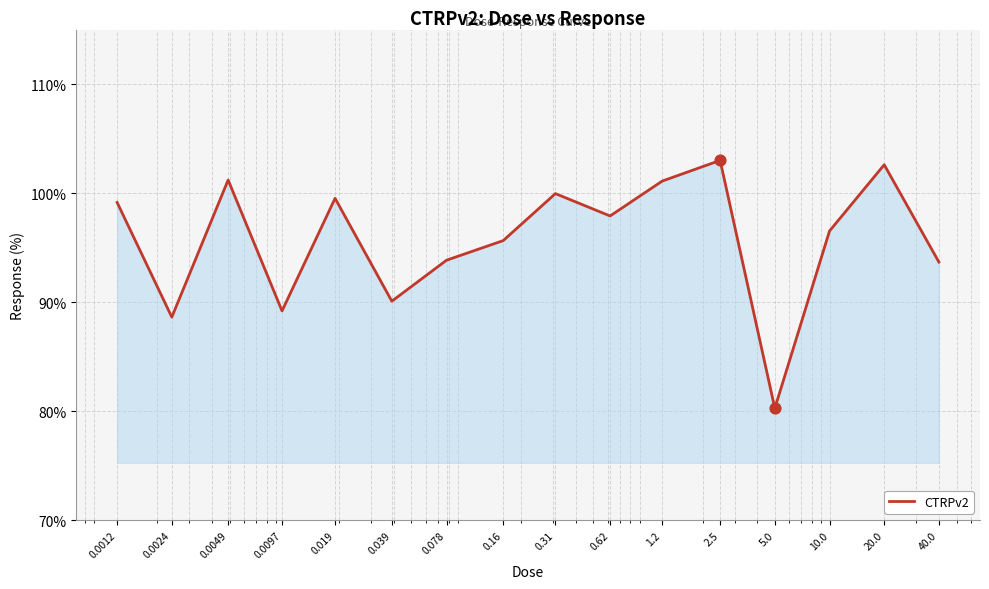

What is the difference between the maximum and minimum values?

22.7